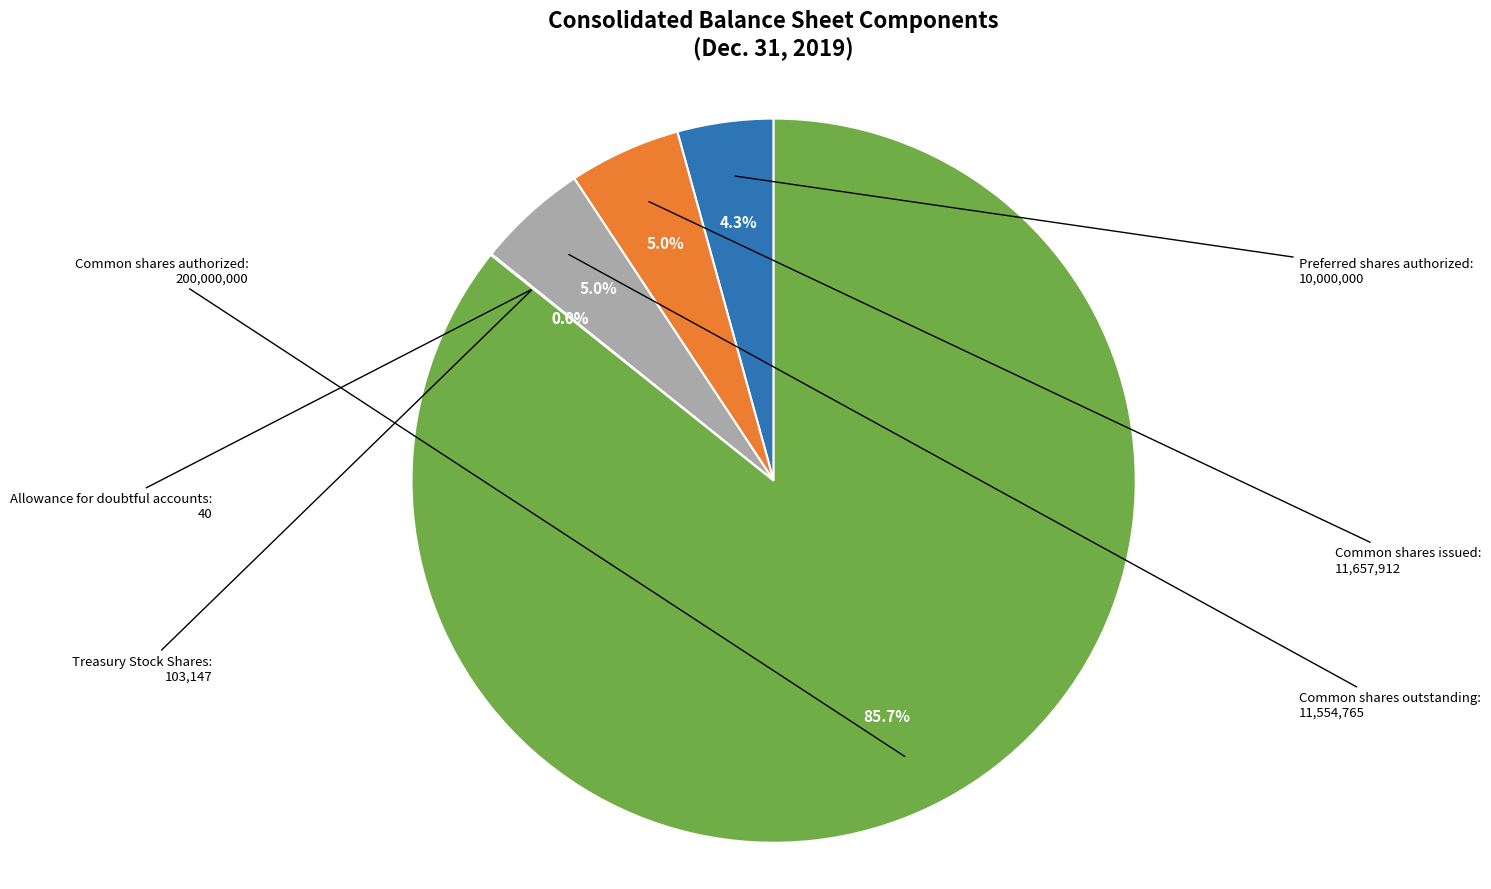

What is the largest slice in the pie chart?

Common shares authorized